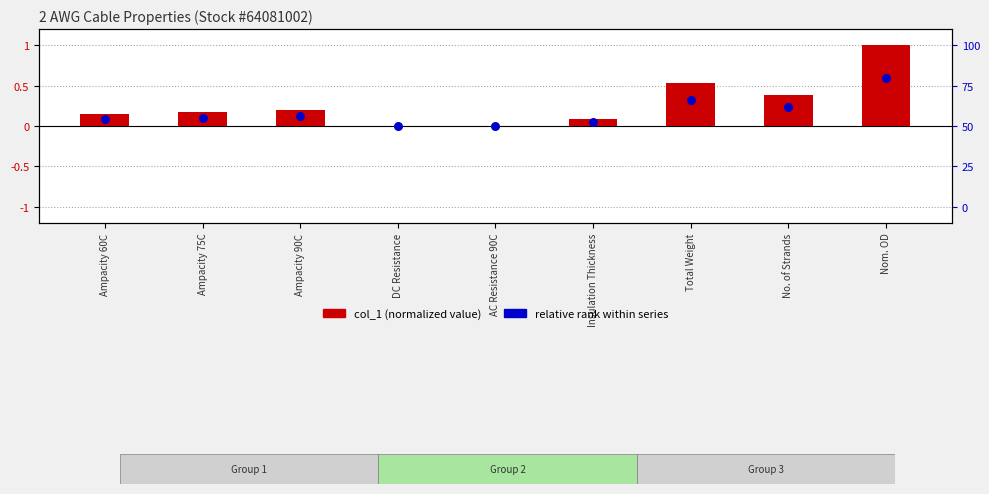

At how many categories does at least one series exceed 0?

9